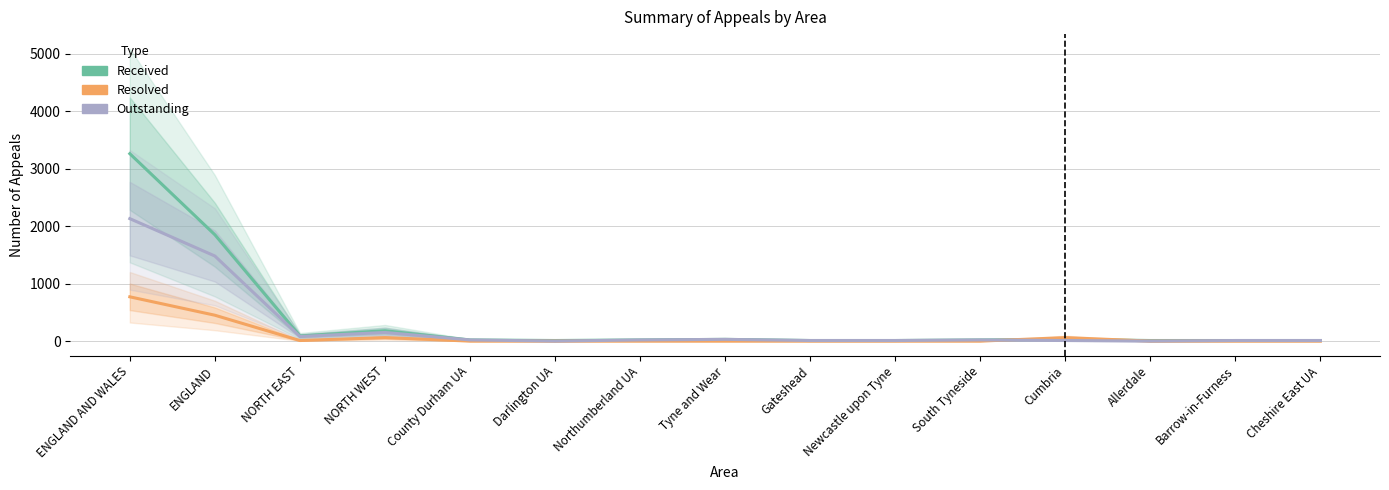

The Received series shows 20 at South Tyneside. True or false?

True